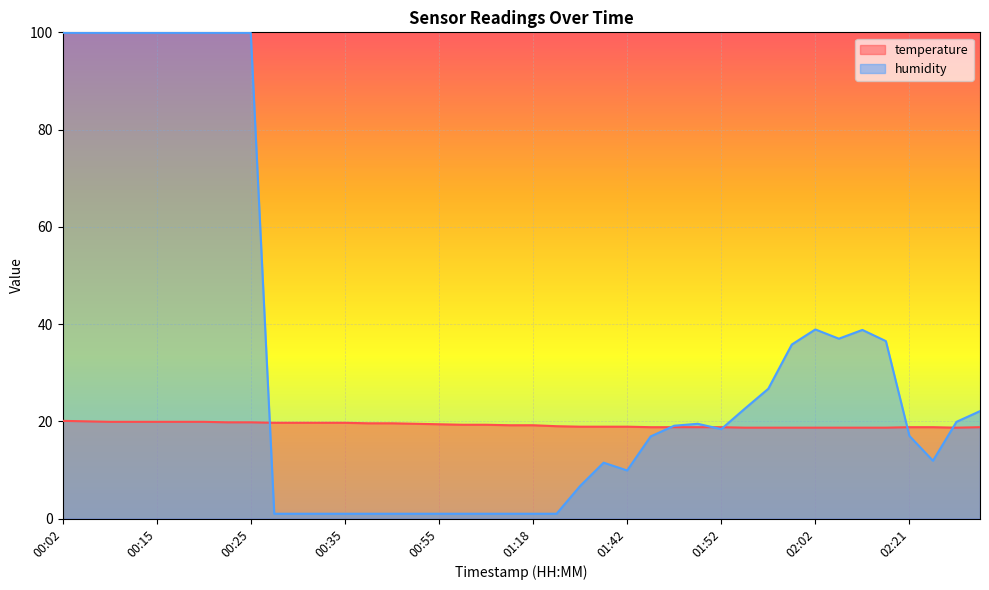

At which label does humidity first exceed 19?

00:02